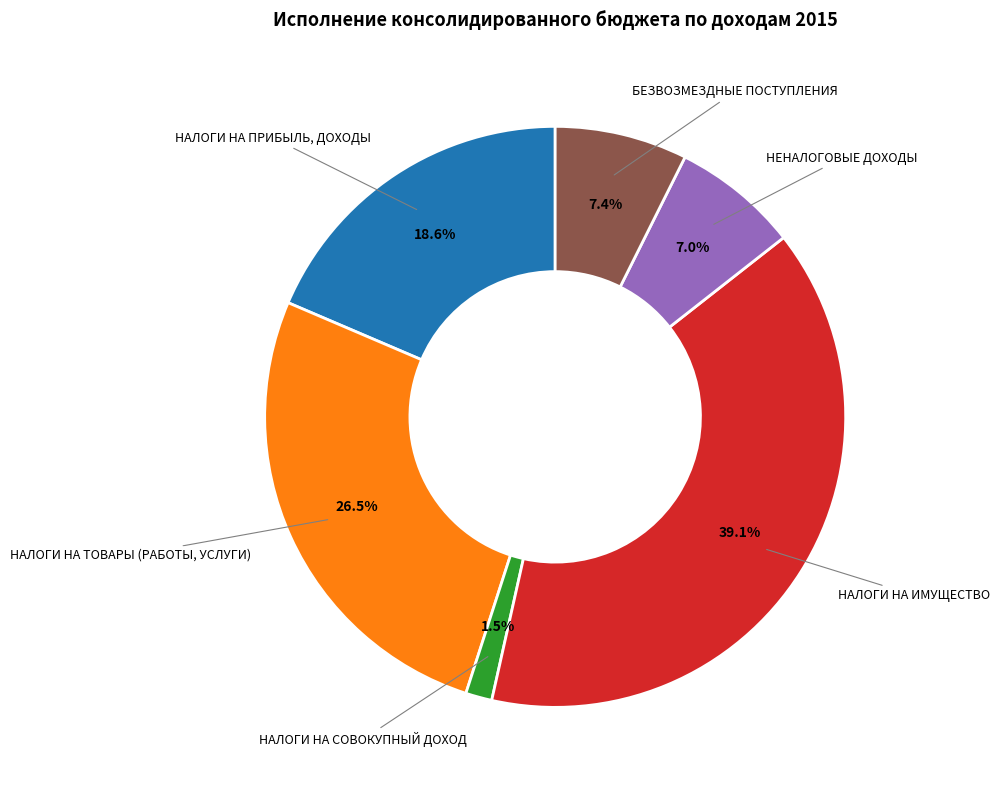

Rank the categories by value from lowest to highest.

НАЛОГИ НА СОВОКУПНЫЙ ДОХОД, НЕНАЛОГОВЫЕ ДОХОДЫ, БЕЗВОЗМЕЗДНЫЕ ПОСТУПЛЕНИЯ, НАЛОГИ НА ПРИБЫЛЬ, ДОХОДЫ, НАЛОГИ НА ТОВАРЫ (РАБОТЫ, УСЛУГИ), НАЛОГИ НА ИМУЩЕСТВО